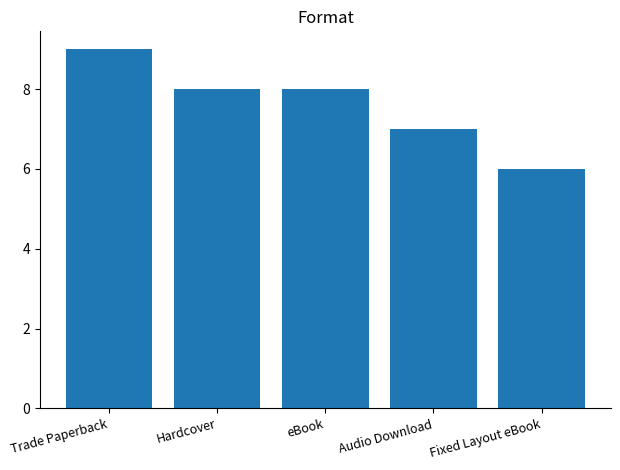

Reading left to right, extract all data points from this chart.

9	8	8	7	6